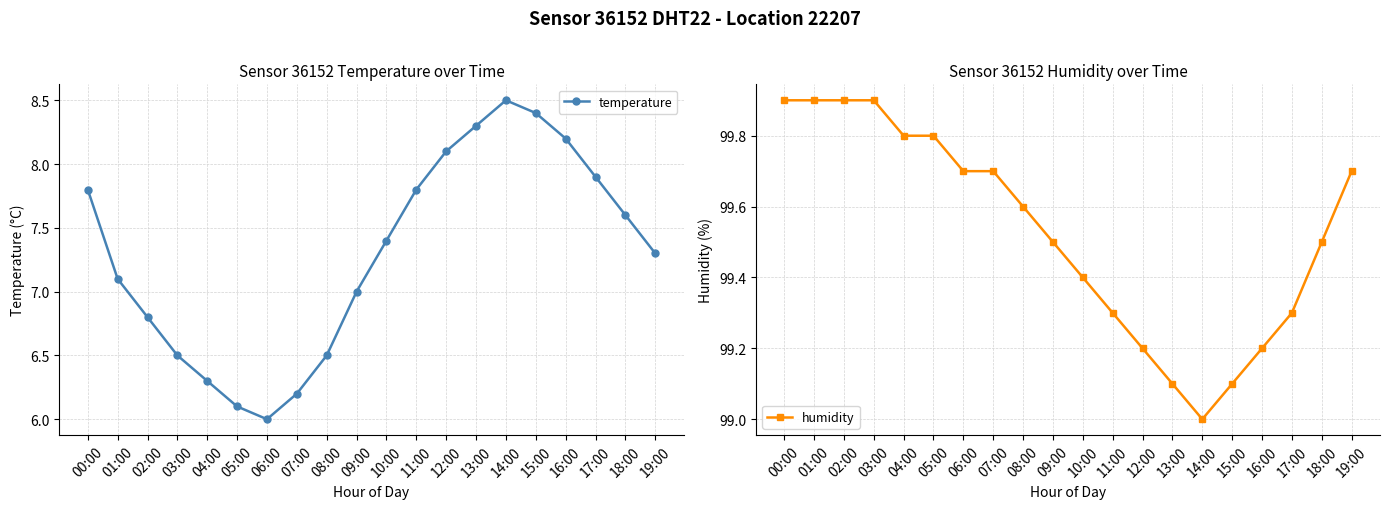

Reading right to left, list all the values displayed in this chart.

temperature: 7.3	7.6	7.9	8.2	8.4	8.5	8.3	8.1	7.8	7.4	7.0	6.5	6.2	6.0	6.1	6.3	6.5	6.8	7.1	7.8
humidity: 99.7	99.5	99.3	99.2	99.1	99.0	99.1	99.2	99.3	99.4	99.5	99.6	99.7	99.7	99.8	99.8	99.9	99.9	99.9	99.9